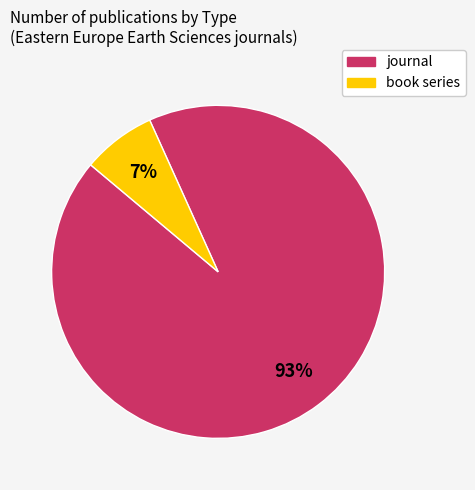

What is the largest slice in the pie chart?

journal